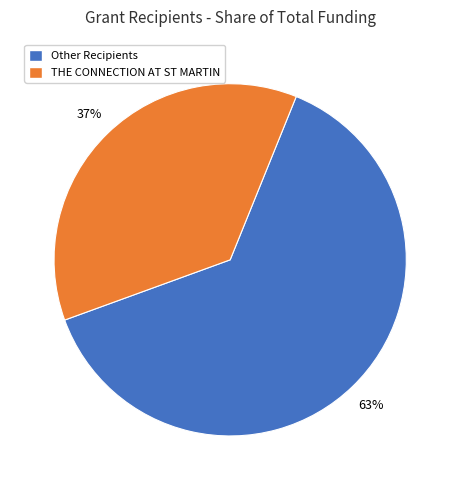

To the nearest percent, what is the average slice percentage?

50%